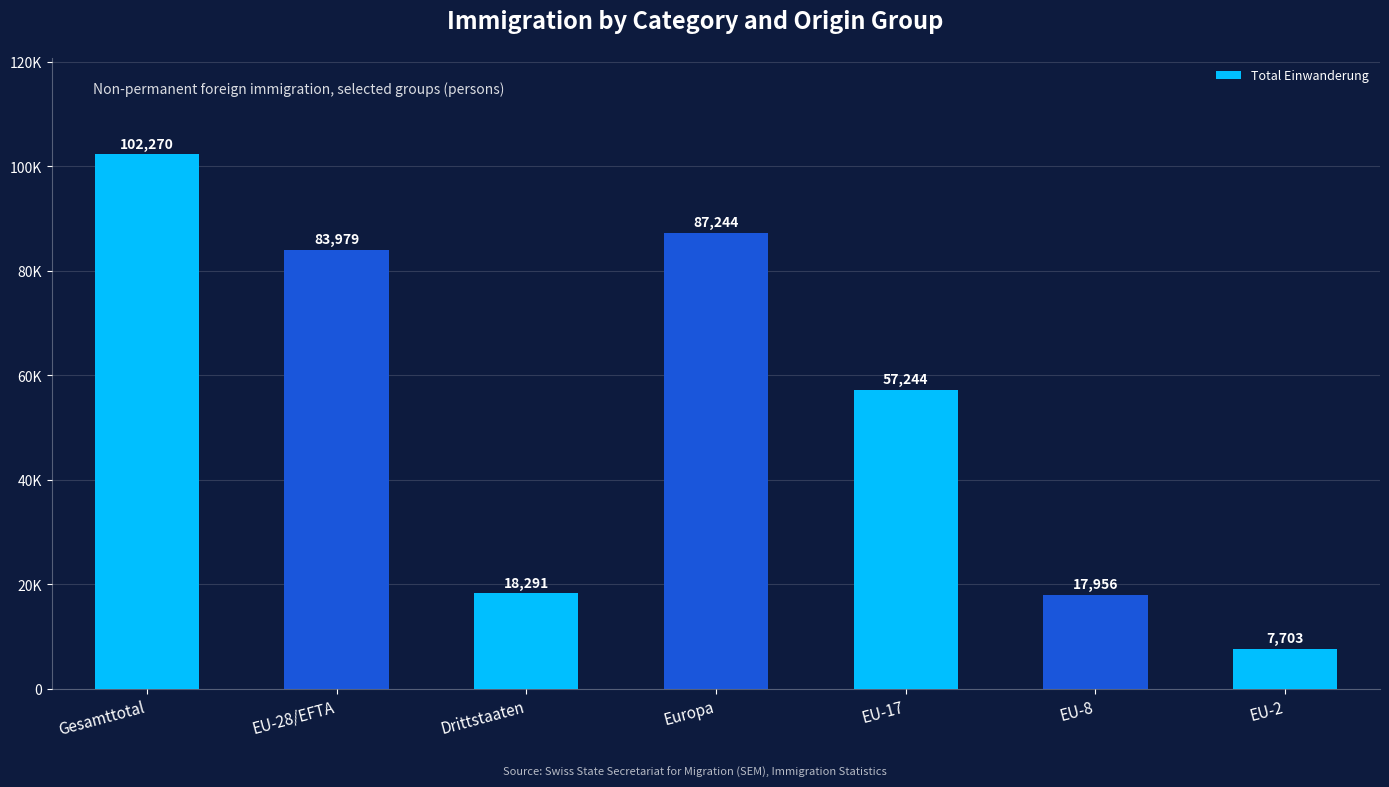

What is the value of the 4th bar from the left?

87244